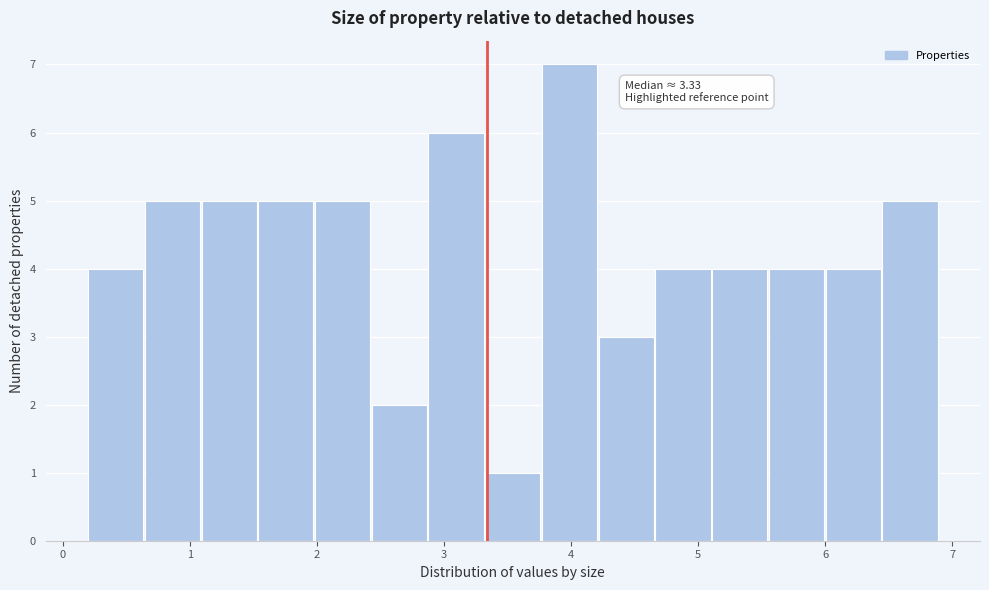

Which range on the x-axis has the tallest bar?

3.8 to 4.2